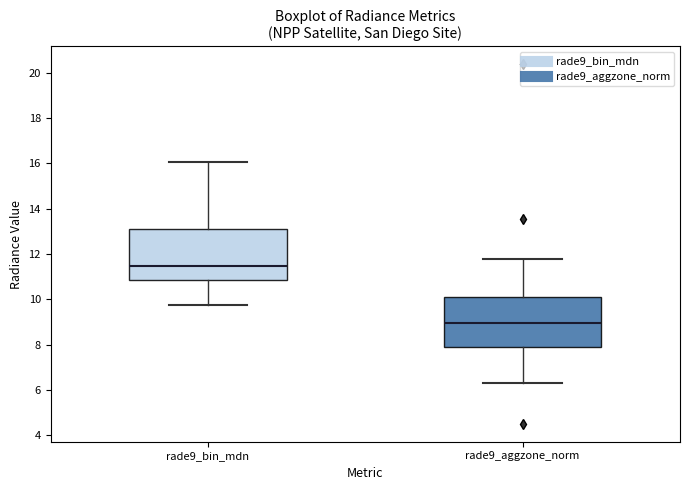

Reading left to right, read every box against the y-axis: the position of its median line, the range the box covers, and the ends of its whiskers. The values are not printed on the chart, so give them approximately, as read against the axis.

rade9_bin_mdn: median 11.4, box 10.8 to 13.2, whiskers 9.8 to 16.0
rade9_aggzone_norm: median 9.0, box 7.8 to 10.2, whiskers 6.2 to 11.8